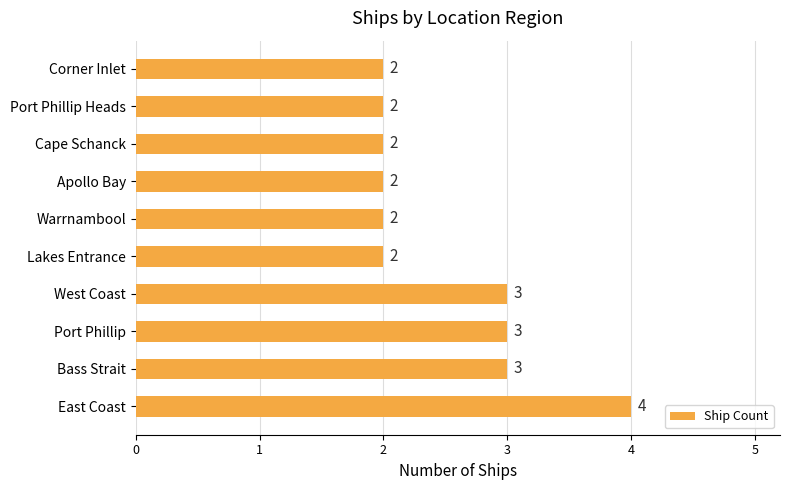

The value at Port Phillip is 2. True or false?

False